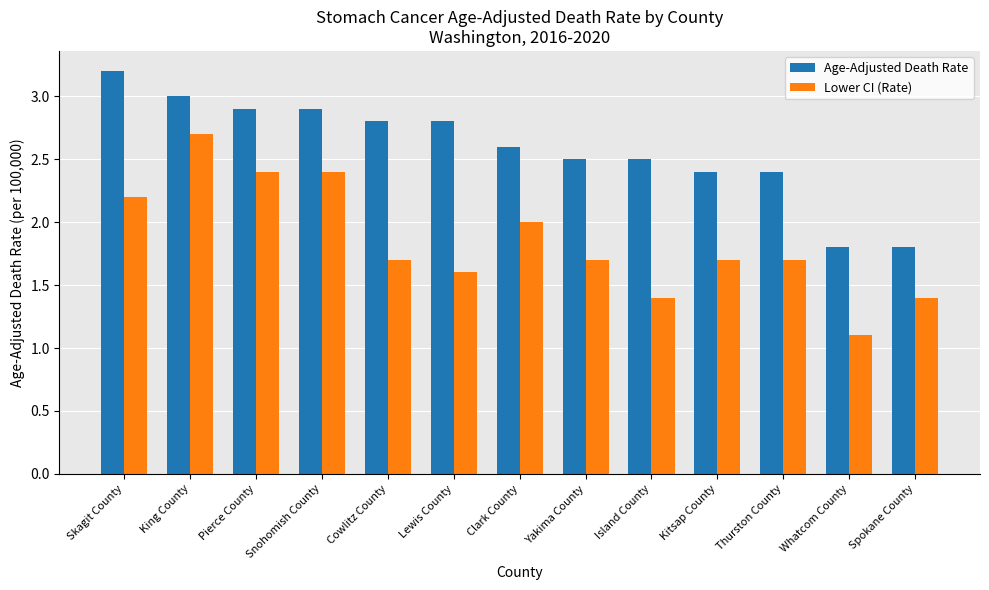

Is it true that Lower CI (Rate) equals 3.4 at Snohomish County?

False